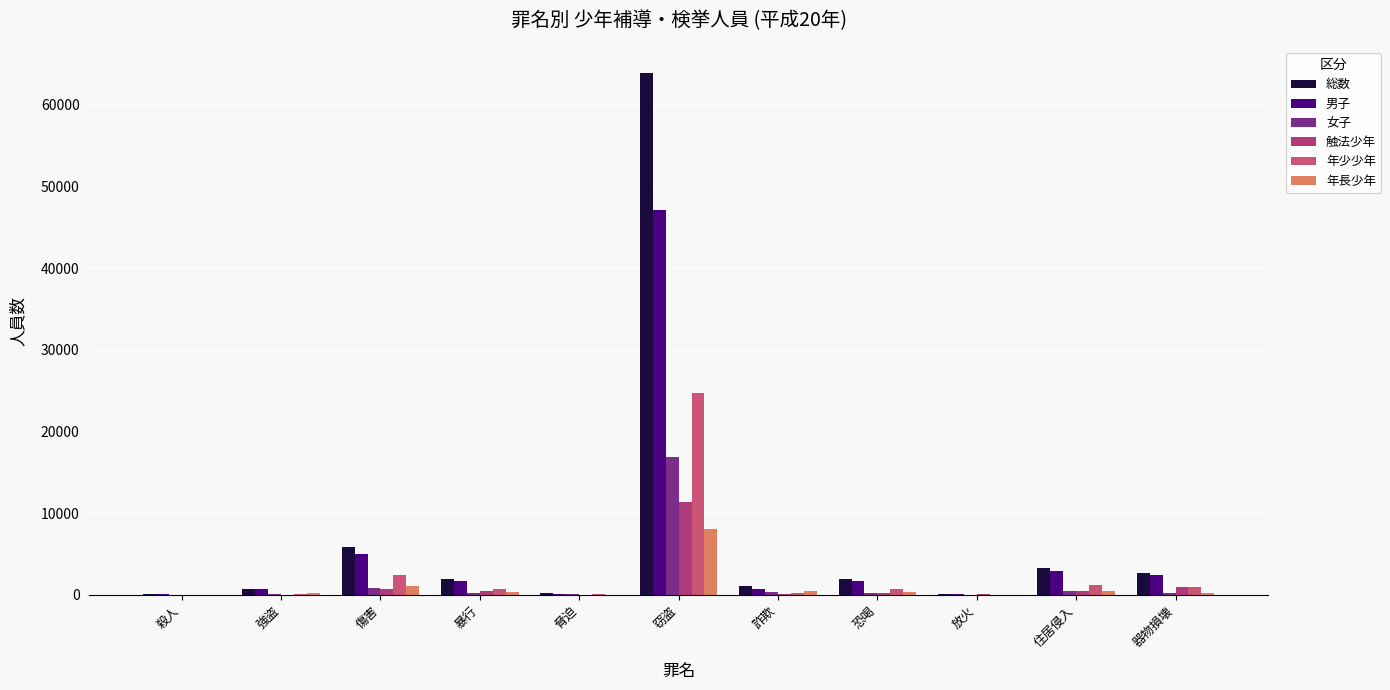

Where is 年長少年 nearest to the value 4025?

傷害